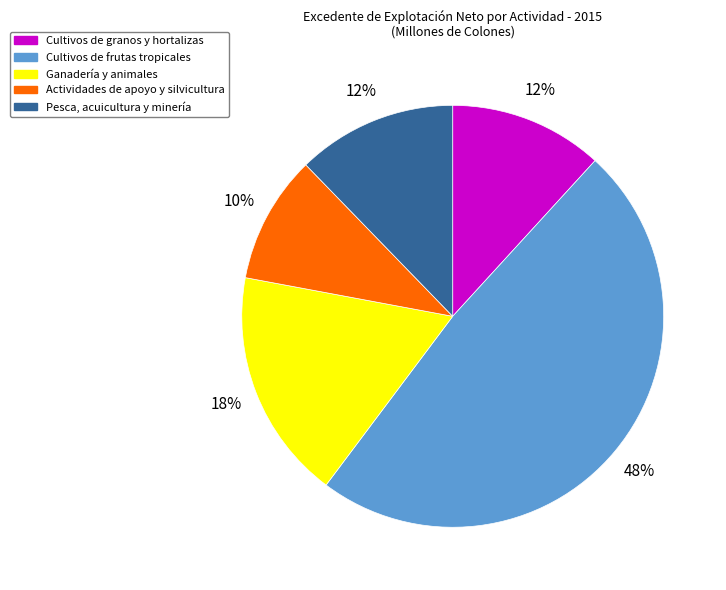

The Cultivos de granos y hortalizas slice represents 12% of the pie. True or false?

True